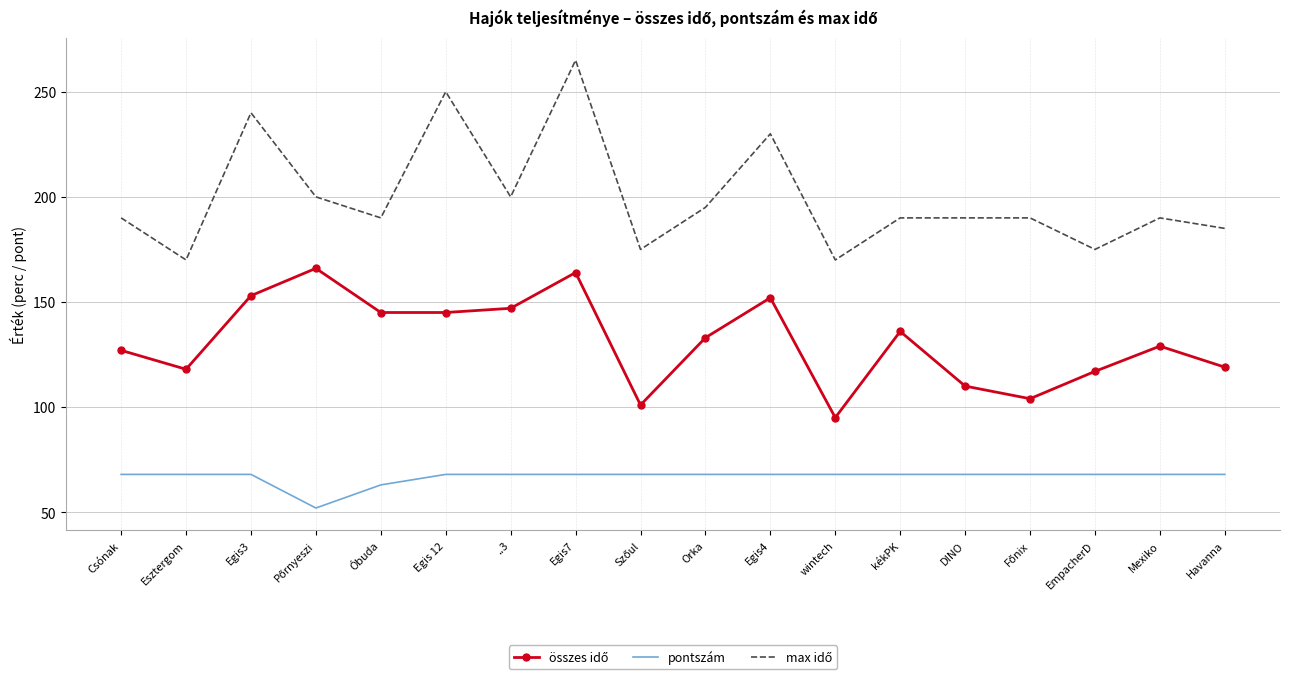

The pontszám series shows 36.2 at Mexiko. True or false?

False